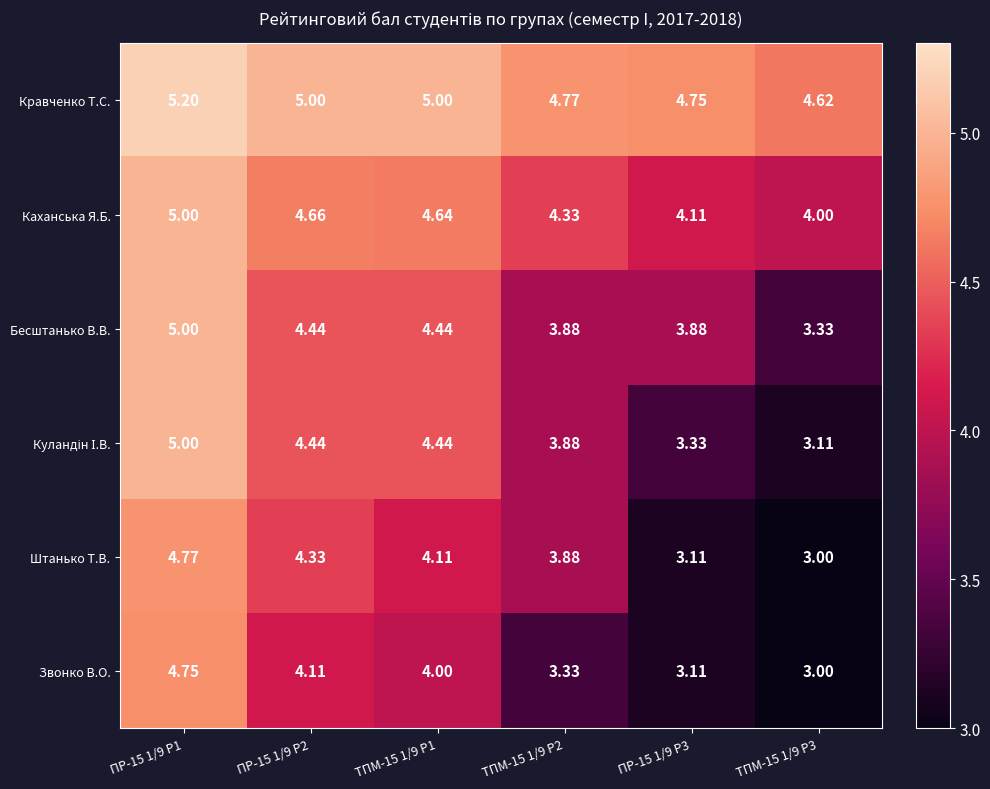

Which series changed the most between ПР-15 1/9 Р1 and ТПМ-15 1/9 Р1?

Звонко В.О.